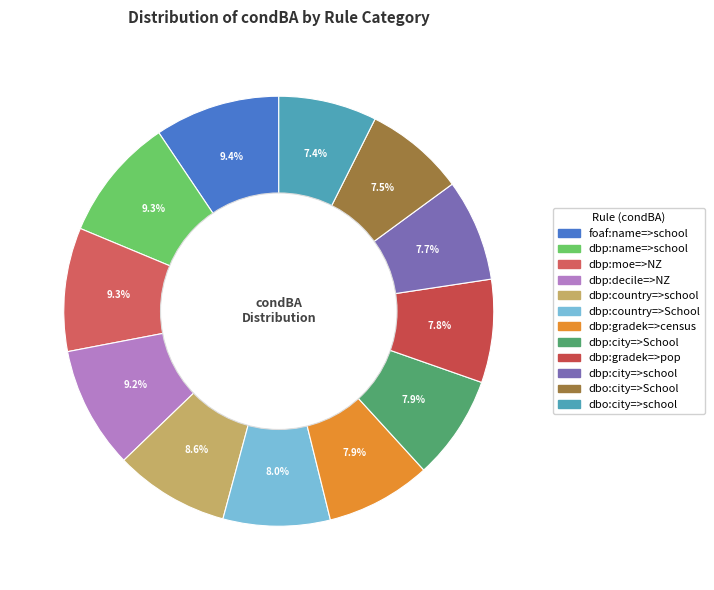

To the nearest percent, what is the difference between the largest and smallest slice percentages?

2%